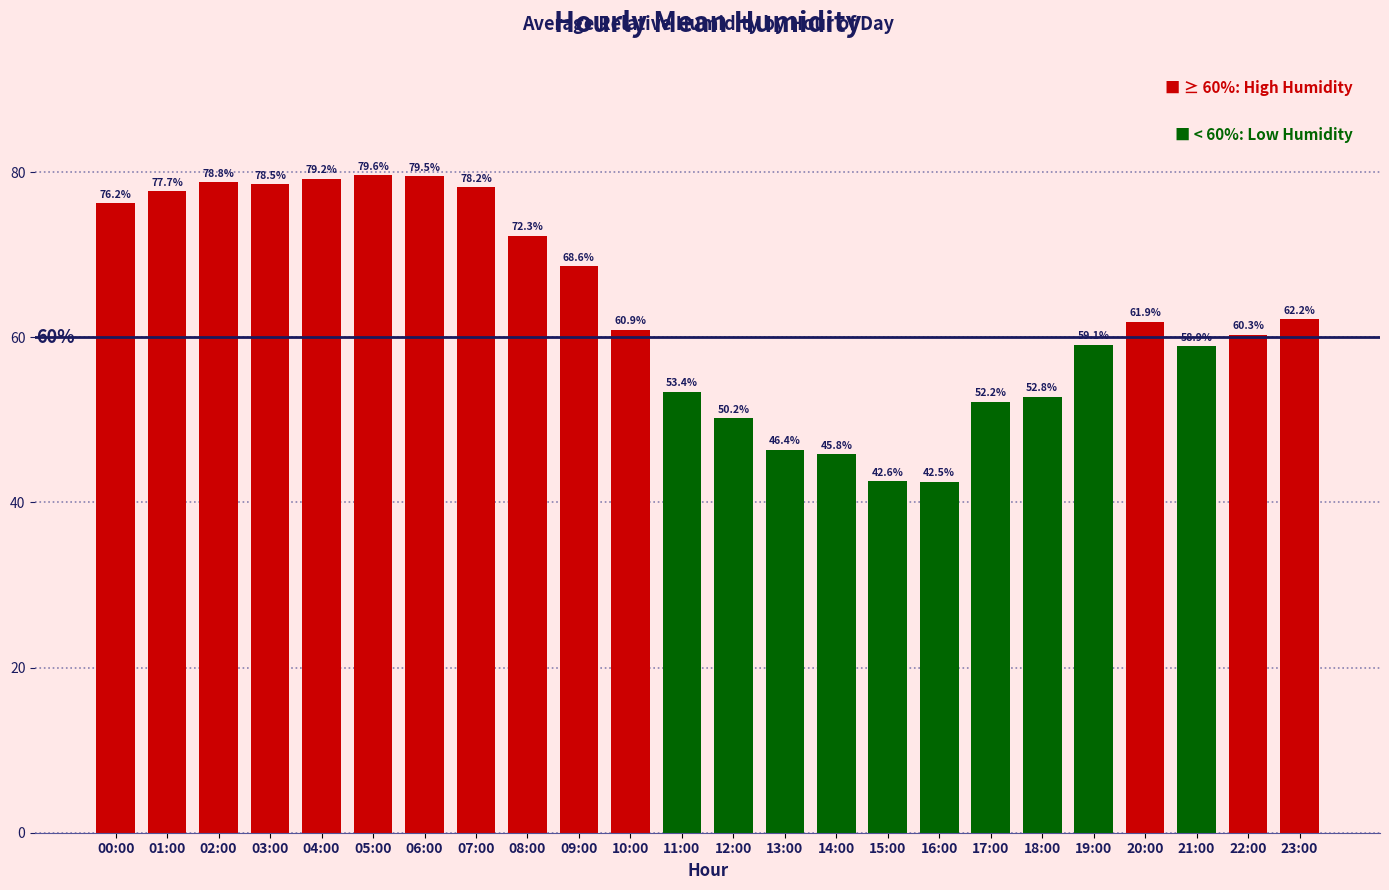

What is the sum of all values?

1517.8